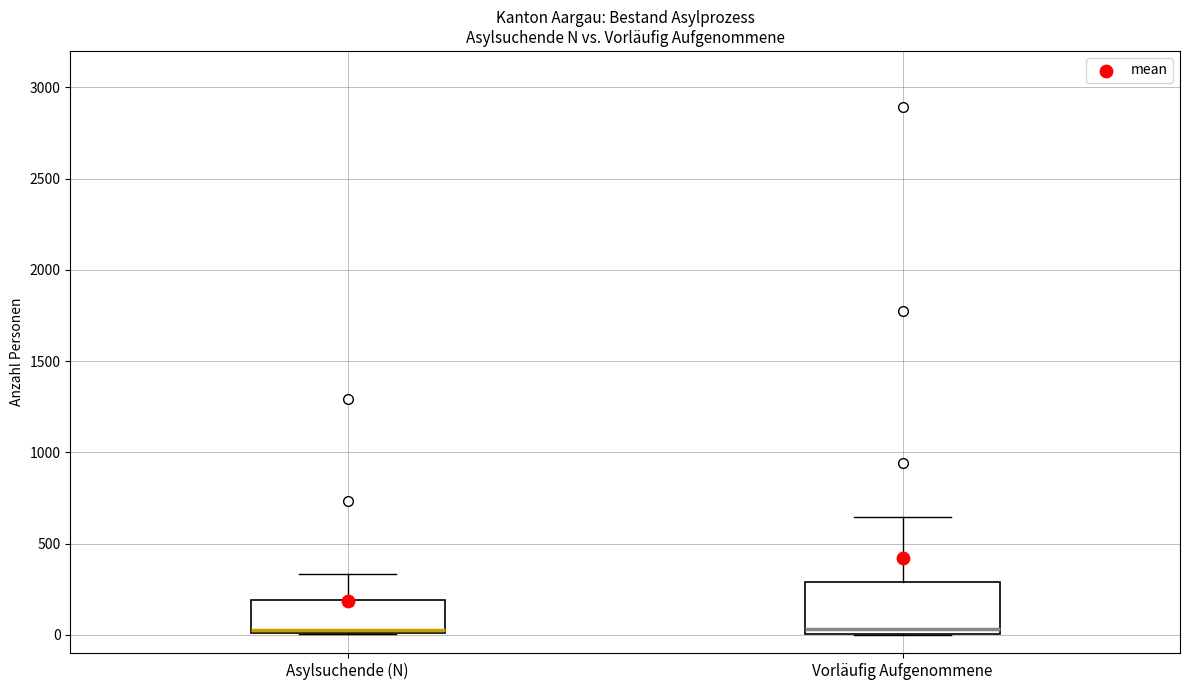

Reading left to right, read every box against the y-axis: the position of its median line, the range the box covers, and the ends of its whiskers. The values are not printed on the chart, so give them approximately, as read against the axis.

Asylsuchende (N): median 50, box 0 to 200, whiskers 0 to 350
Vorläufig Aufgenommene: median 50, box 0 to 300, whiskers 0 to 650